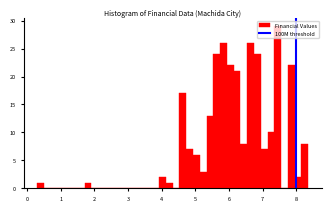

Around what value on the x-axis is the tallest bar? Give the approximate position of its centre, as read against the axis.

7.4